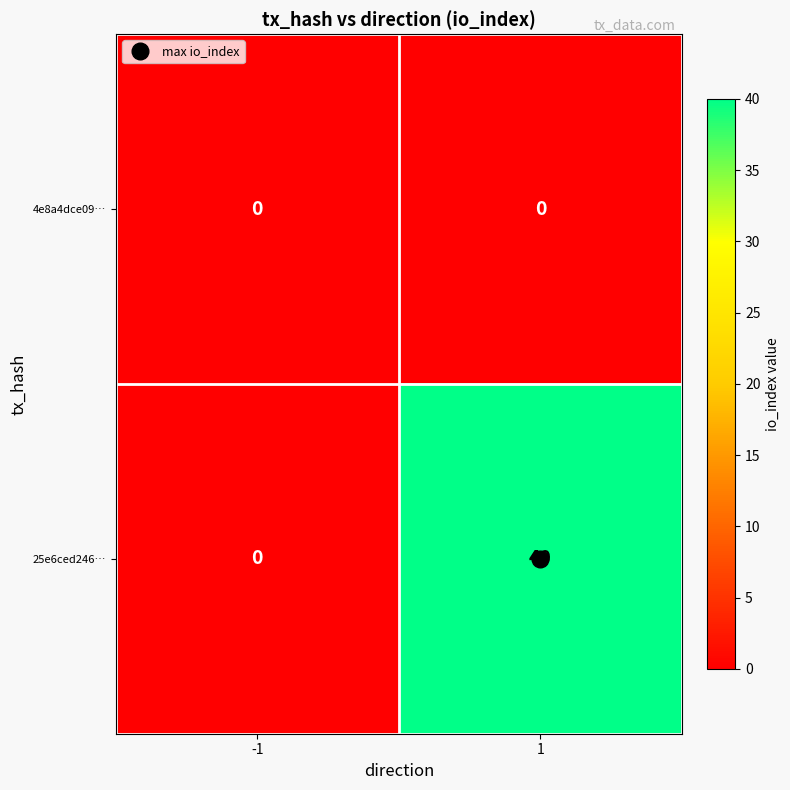

List the labels in order of 25e6ced246… value, smallest first.

-1, 1